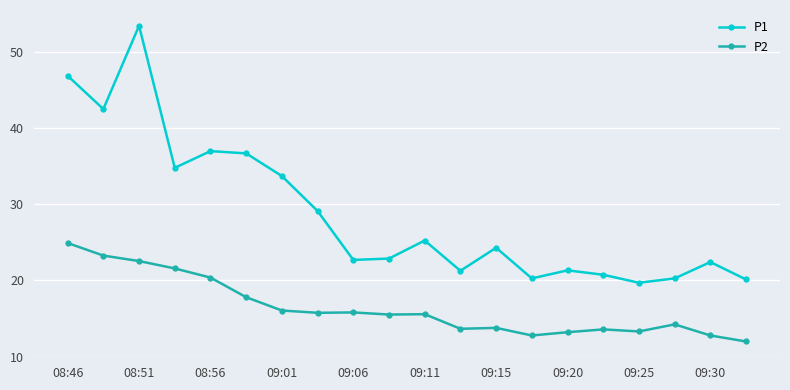

List the series in order of their overall mean, lowest first.

P2, P1